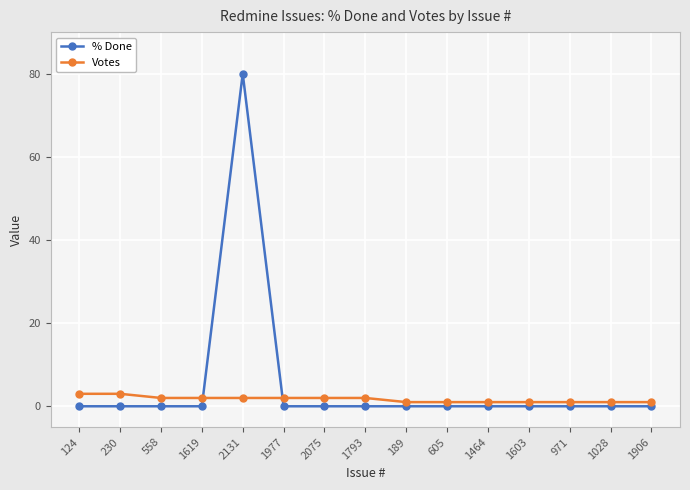

What is the label of the 6th point from the right?

605